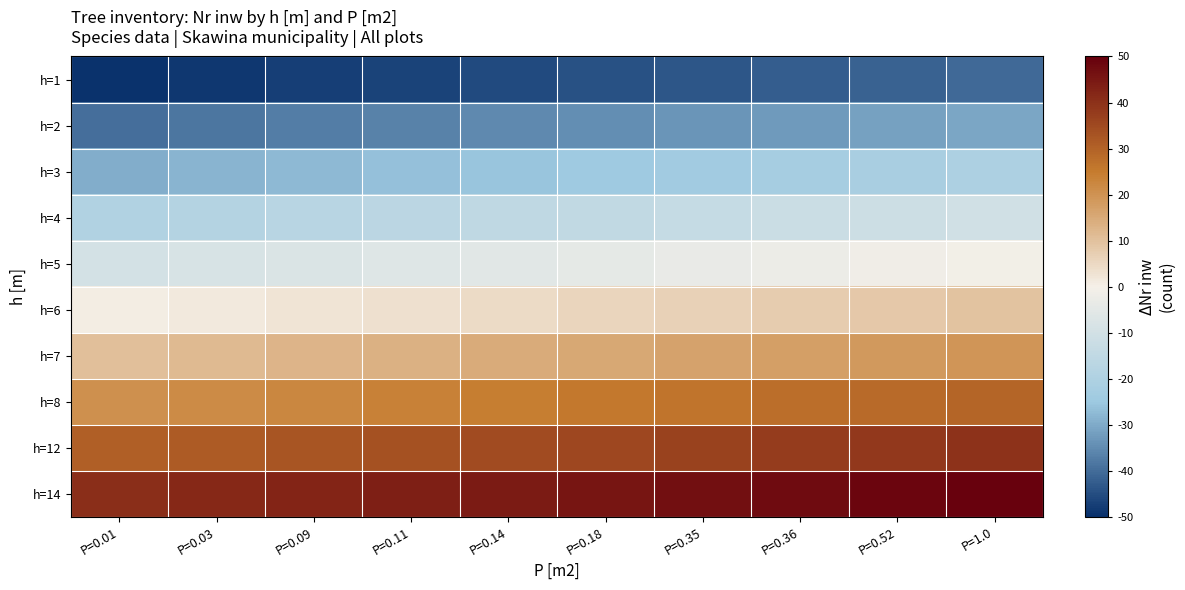

Which series has the widest spread of values?

h=1